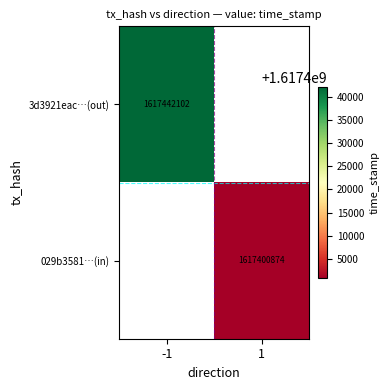

What is the total value across all series at 1?

1617400874